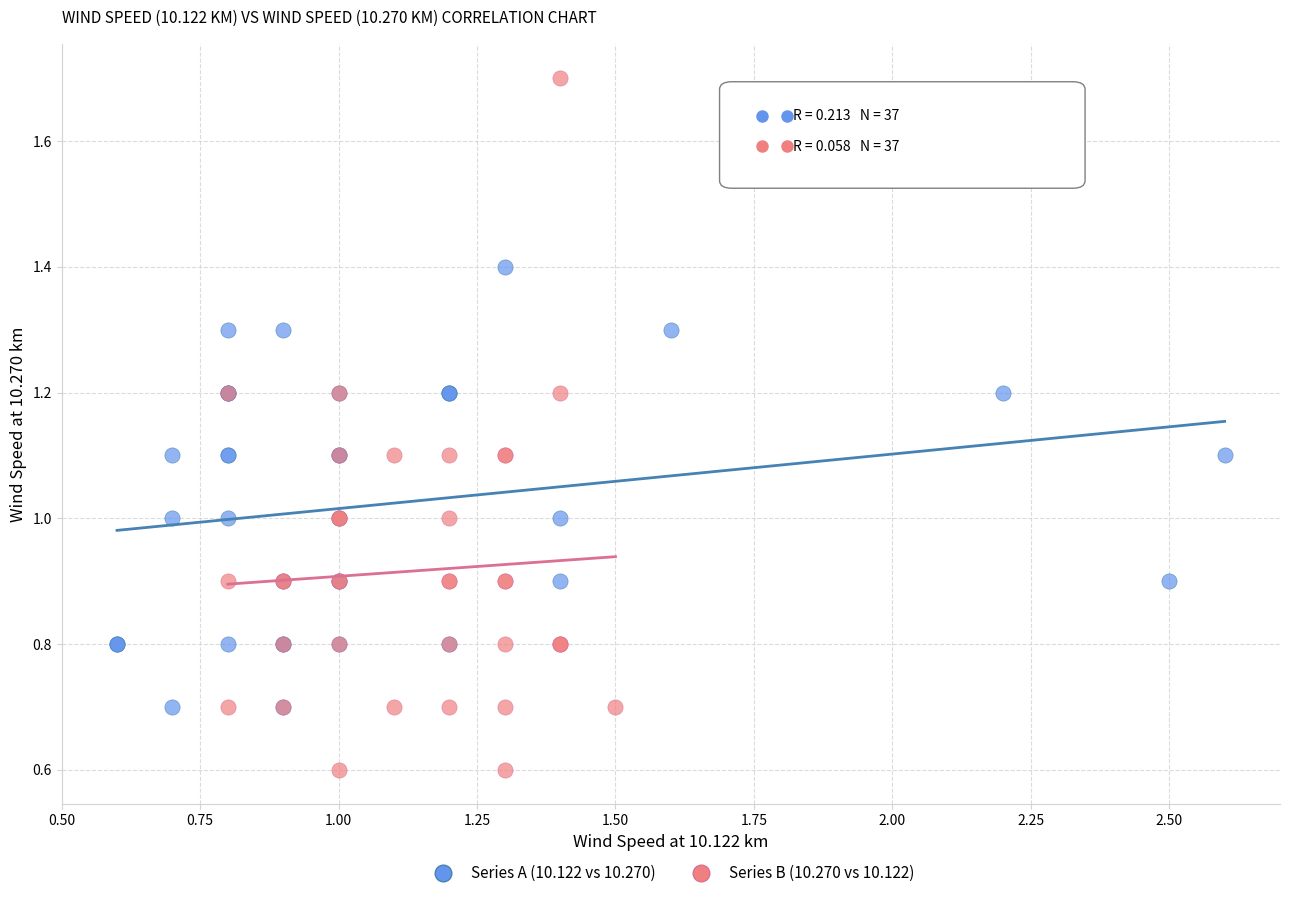

Which series contains the lowest Y value?

Series B (10.270 vs 10.122)